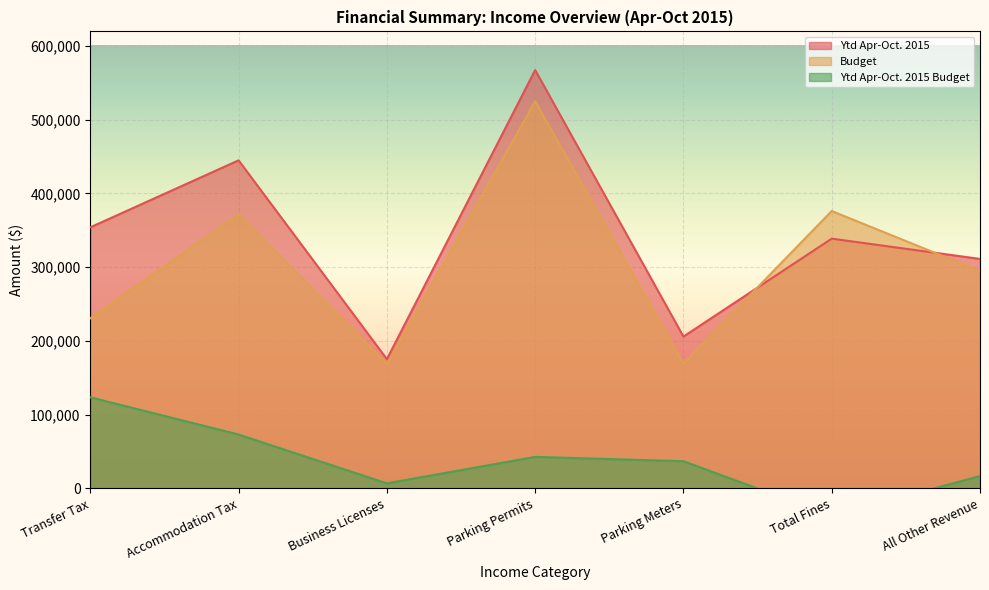

At which category is the sum across all series the highest?

Parking Permits